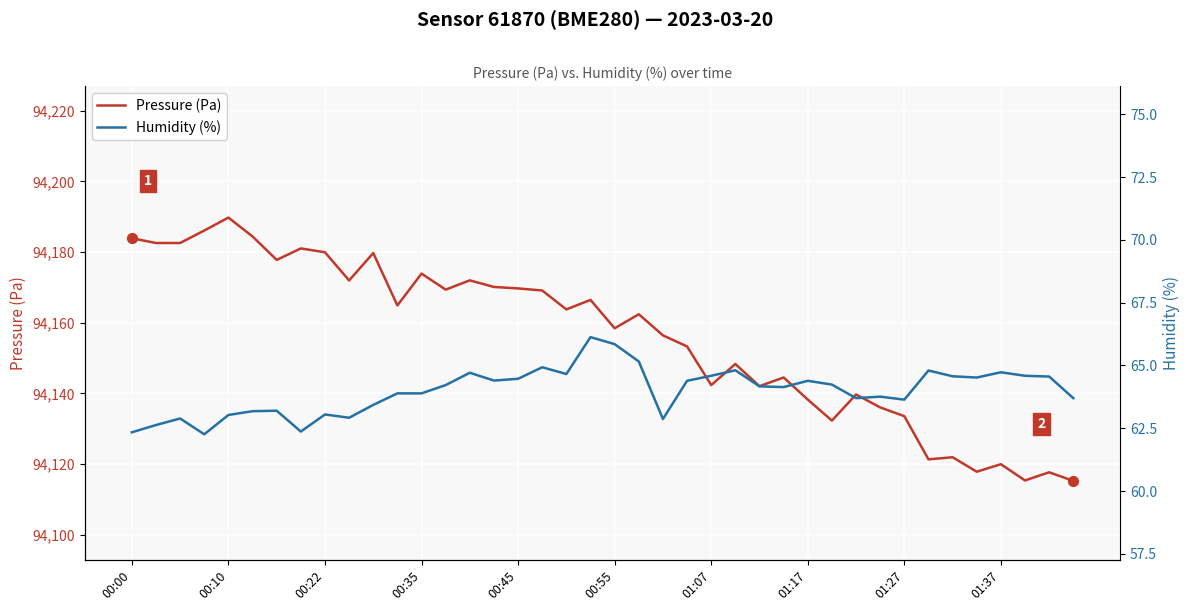

Which series reaches the maximum Y coordinate?

Pressure (Pa)